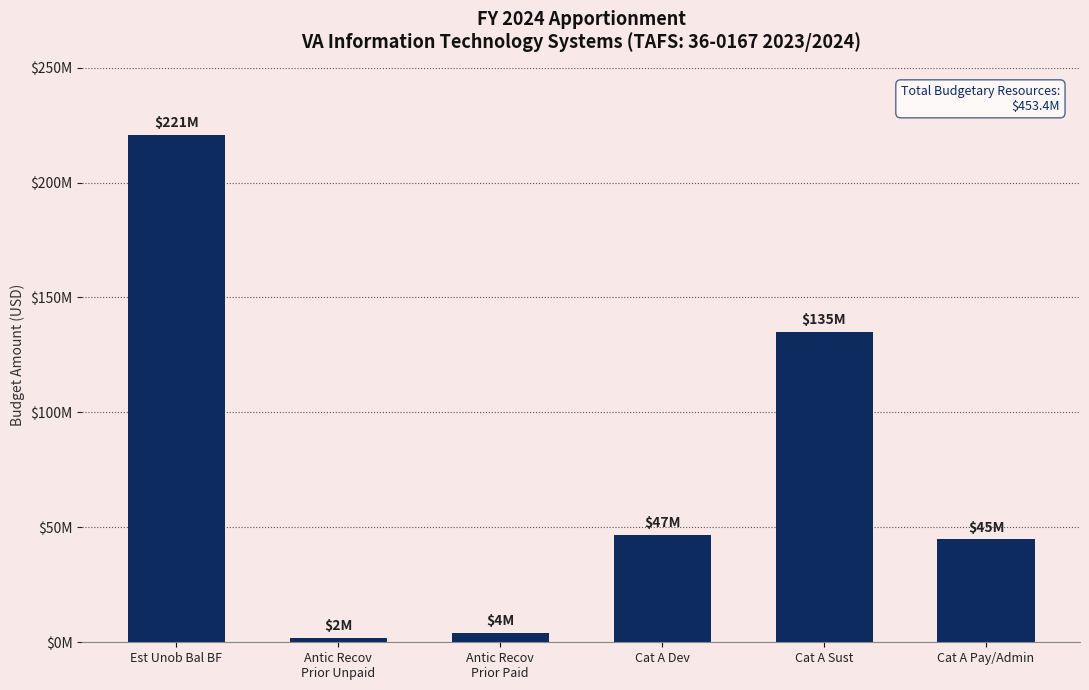

What is the change in value from Est Unob Bal BF to Antic Recov
Prior Unpaid?

-218702000